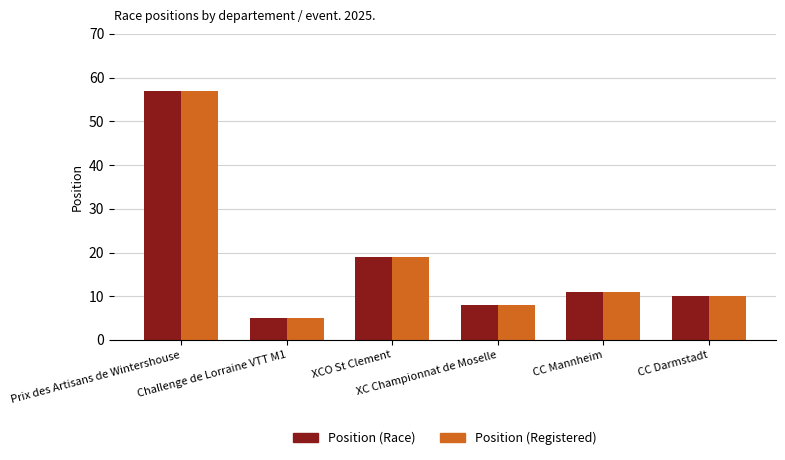

Reading left to right, extract all data points from this chart.

Position (Race): Prix des Artisans de Wintershouse=57	Challenge de Lorraine VTT M1=5	XCO St Clement=19	XC Championnat de Moselle=8	CC Mannheim=11	CC Darmstadt=10
Position (Registered): Prix des Artisans de Wintershouse=57	Challenge de Lorraine VTT M1=5	XCO St Clement=19	XC Championnat de Moselle=8	CC Mannheim=11	CC Darmstadt=10